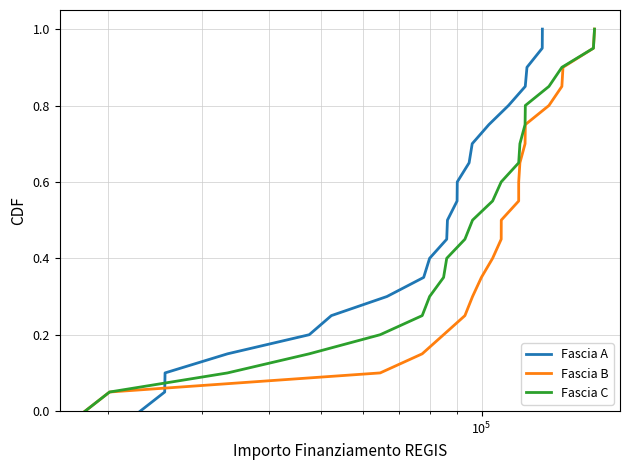

Is the value of Fascia B at 5 greater than the value of Fascia C at 8?

No